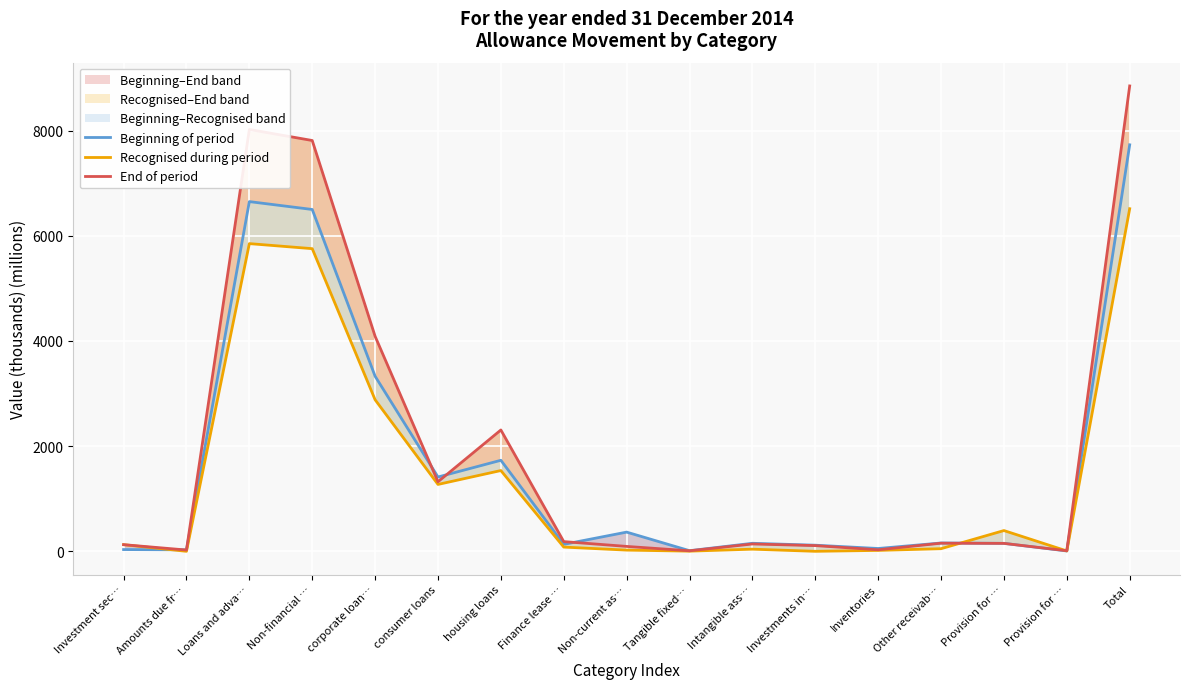

What is the difference between the highest and lowest values at Provision for …?

243.7